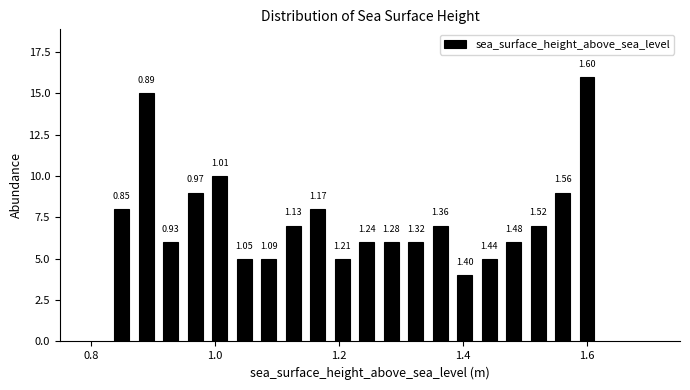

Around what value on the x-axis is the tallest bar? Give the approximate position of its centre, as read against the axis.

1.60